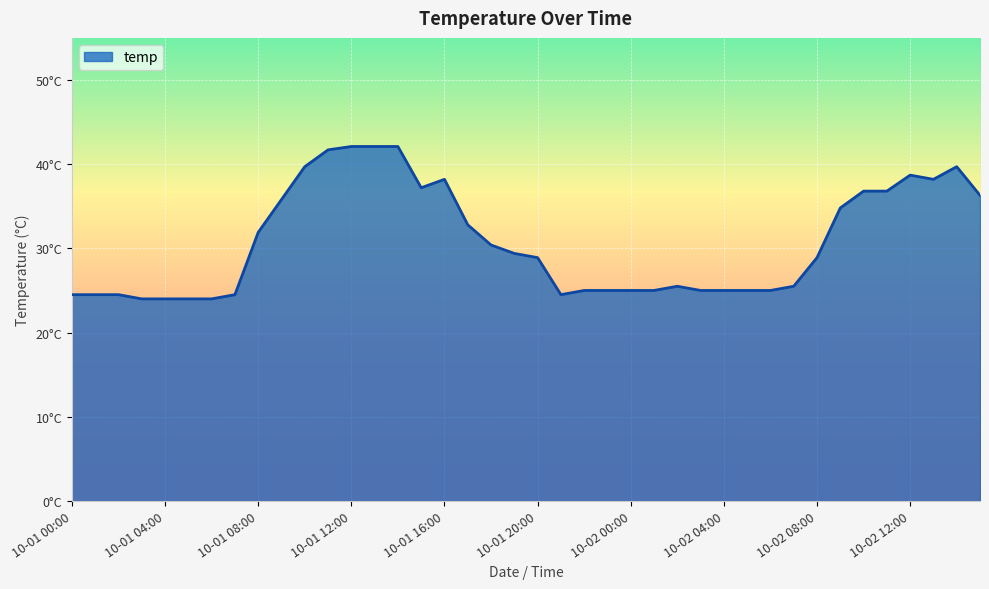

Does the chart display data point markers on the line(s)?

No